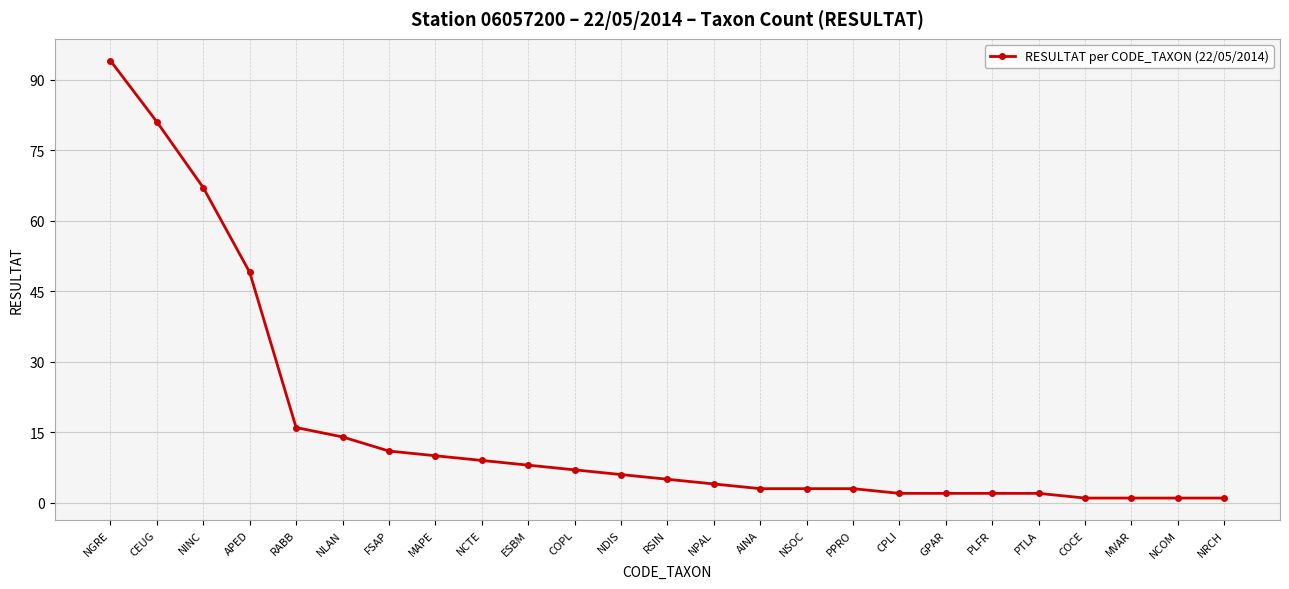

Is it true that the value at APED is 27?

False